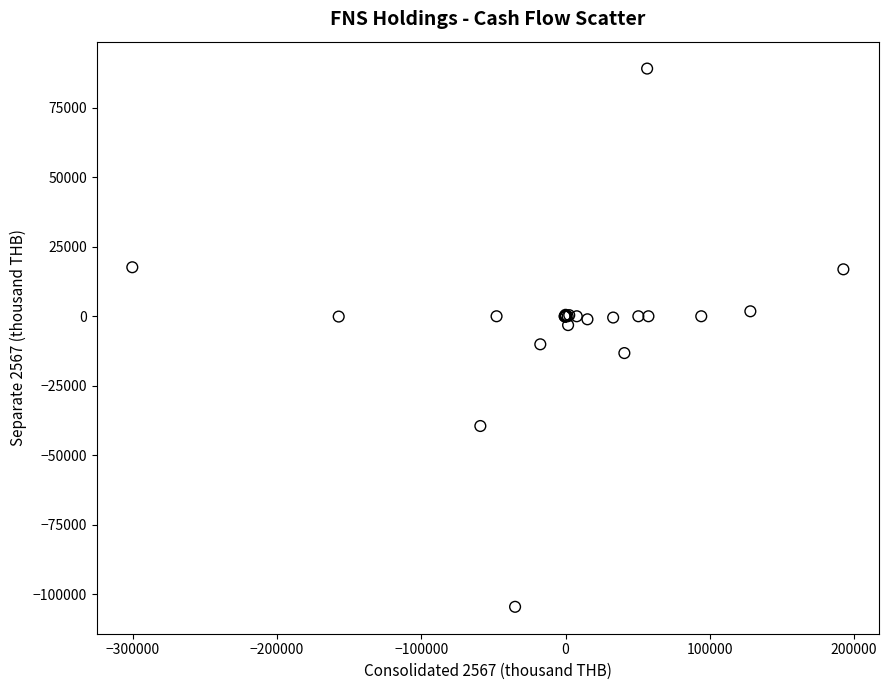

What Y value in the scatter plot is closest to -7709?

-10085